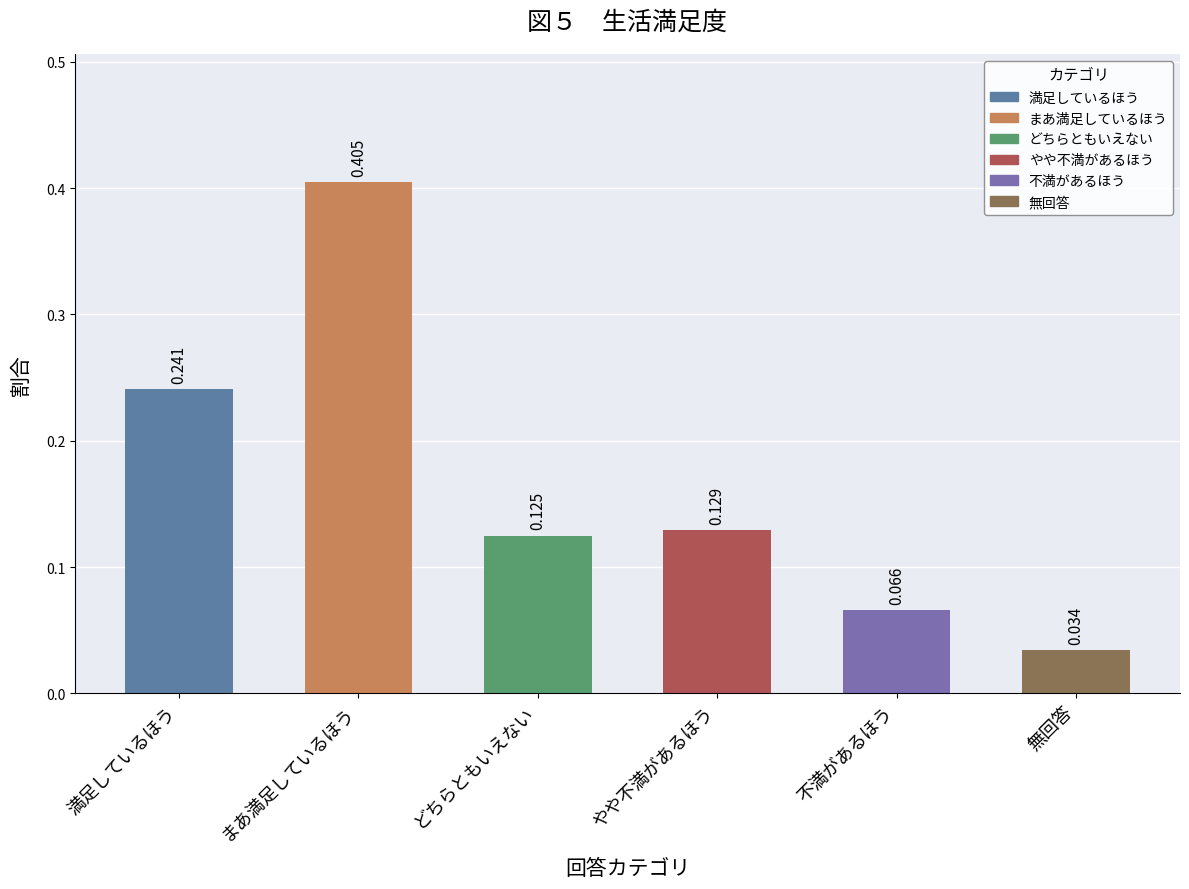

Which has a higher value, まあ満足しているほう or どちらともいえない?

まあ満足しているほう